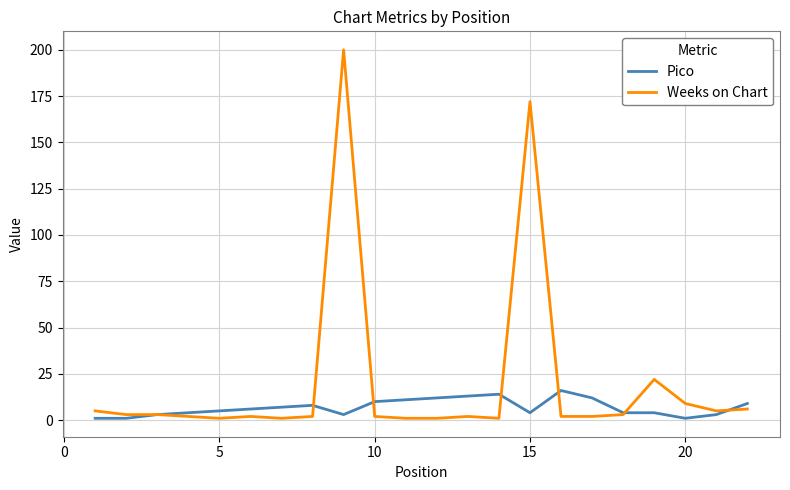

Reading right to left, extract all data points from this chart.

Pico: 9	3	1	4	4	12	16	4	14	13	12	11	10	3	8	7	6	5	4	3	1	1
Weeks on Chart: 6	5	9	22	3	2	2	172	1	2	1	1	2	200	2	1	2	1	2	3	3	5